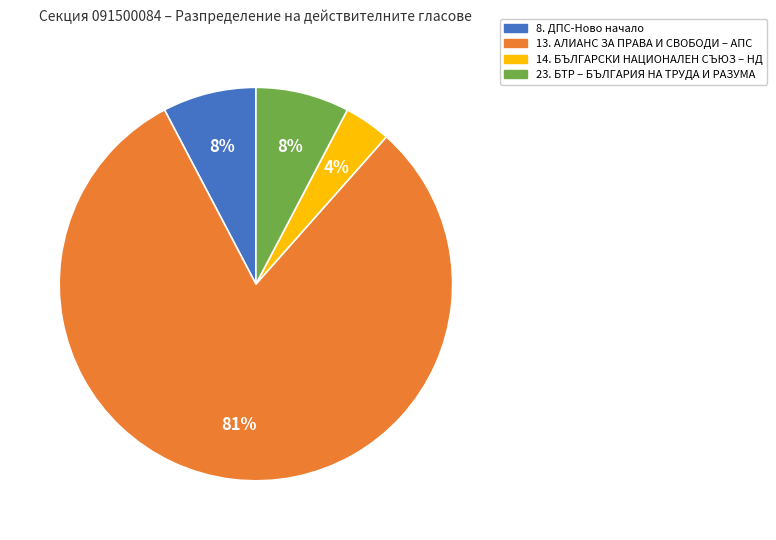

To the nearest percent, what percentage of the pie is 8. ДПС-Ново начало?

8%